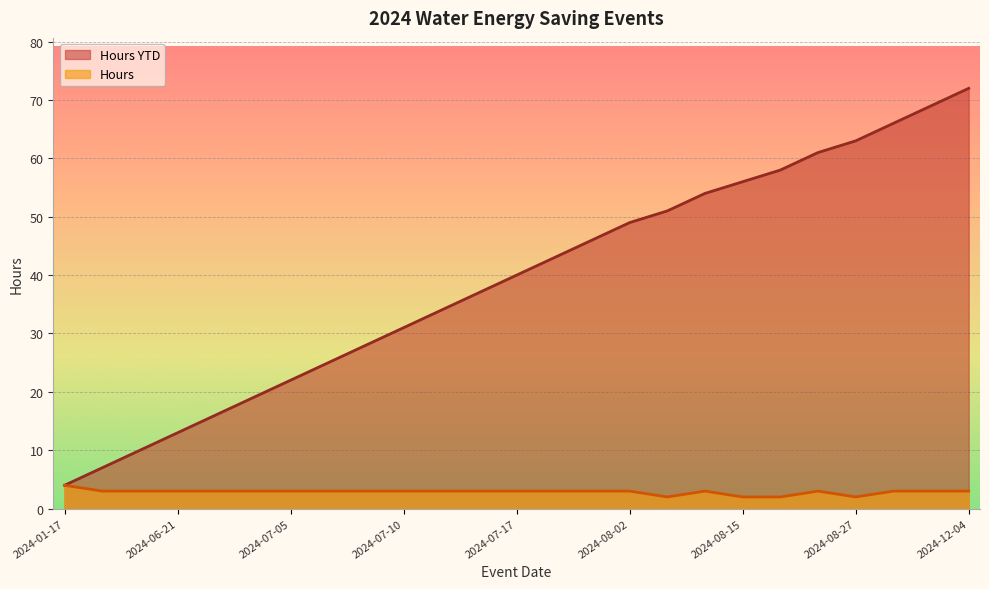

What is the value of the Hours point at the 15th from the left?

3